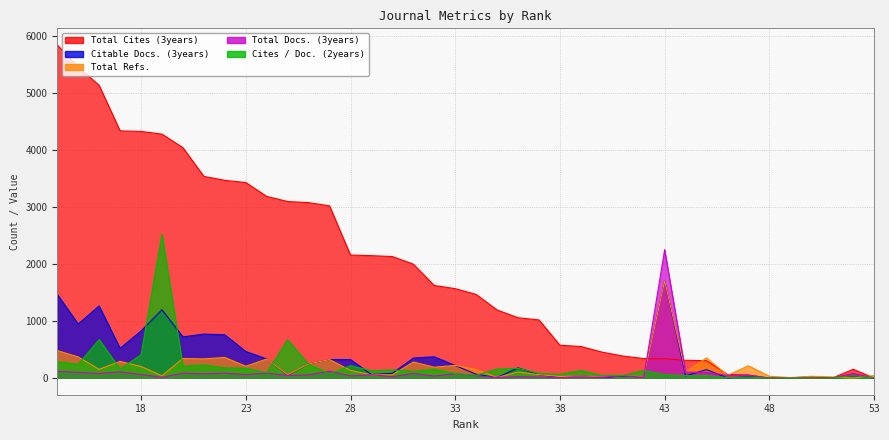

What is the value of the Total Refs. point at the 35th from the left?

41